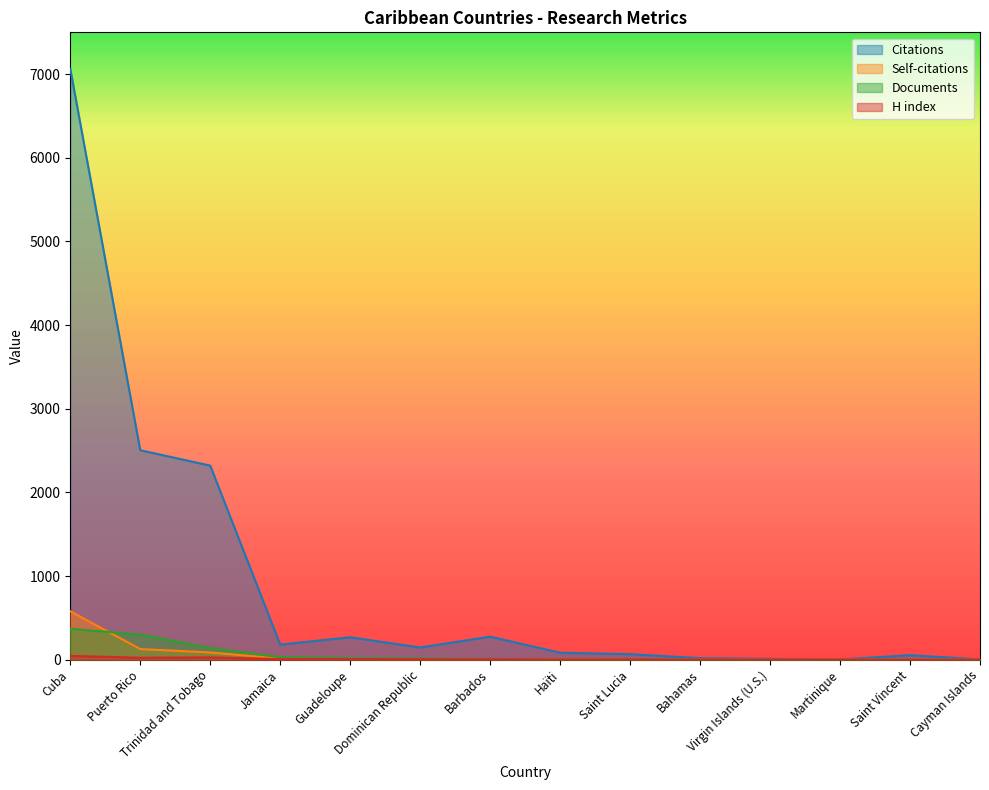

At which category is the sum across all series the highest?

Cuba